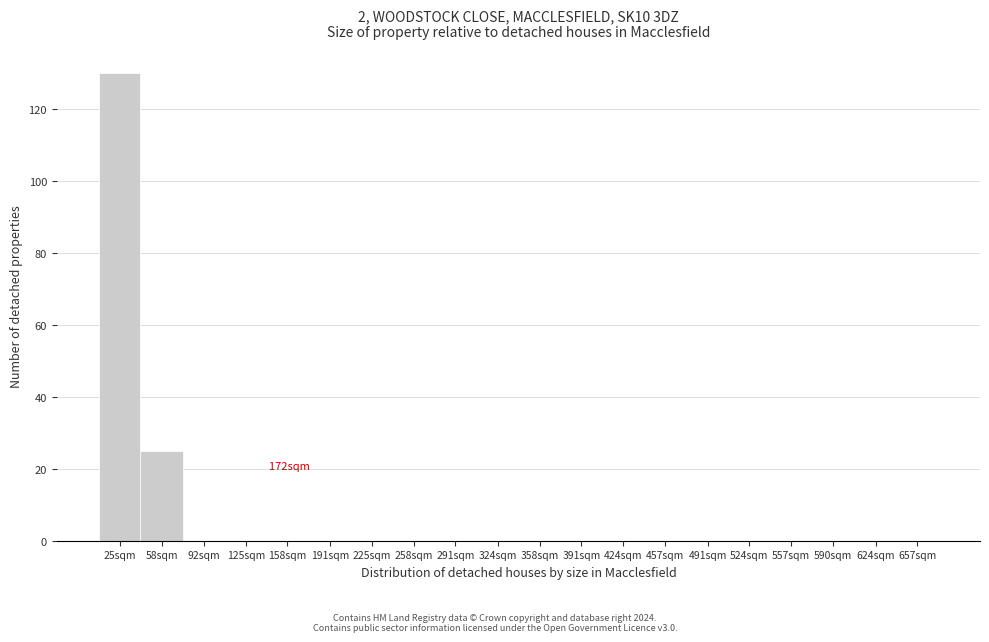

Reading right to left, extract all data points from this chart.

657sqm=0	624sqm=0	590sqm=0	557sqm=0	524sqm=0	491sqm=0	457sqm=0	424sqm=0	391sqm=0	358sqm=0	324sqm=0	291sqm=0	258sqm=0	225sqm=0	191sqm=0	158sqm=0	125sqm=0	92sqm=0	58sqm=25	25sqm=130